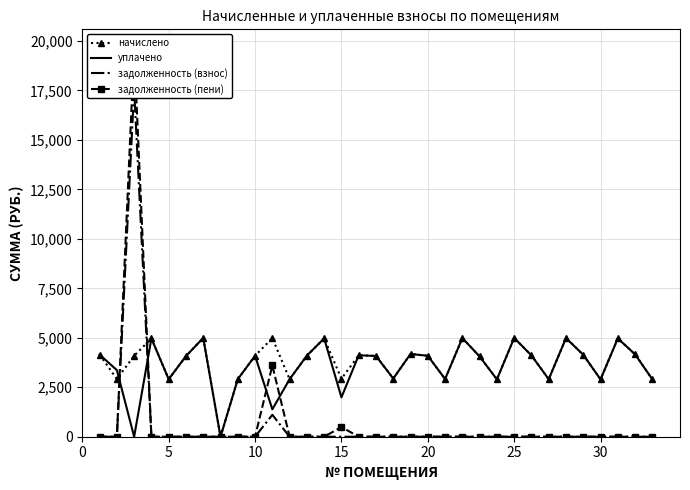

What is the sum of all задолженность (пени) values?

23695.7